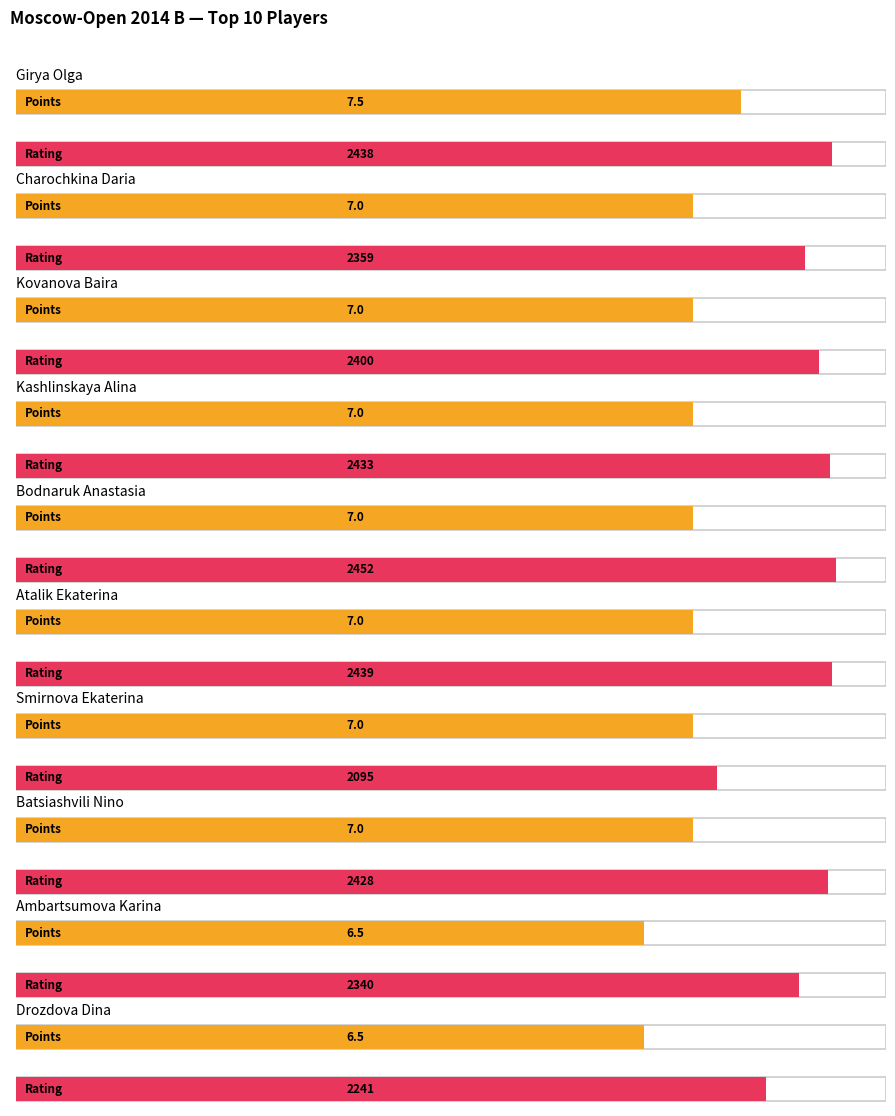

The value of Points at Kovanova Baira is 10.0. True or false?

False